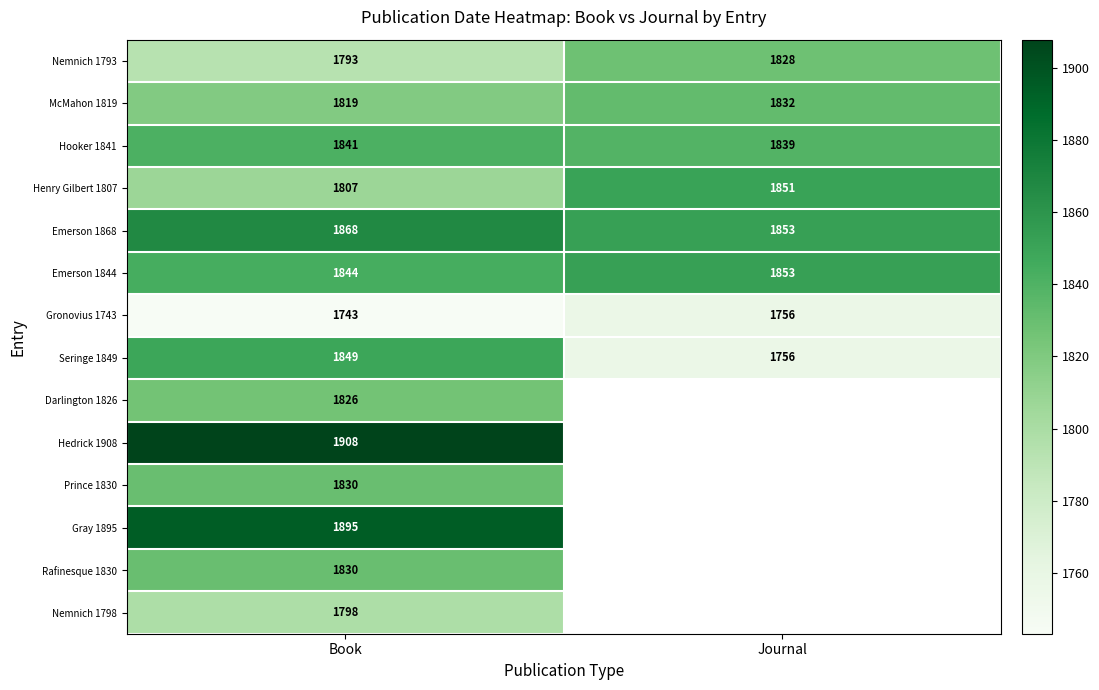

What is the approximate value of Nemnich 1793 at Journal, to the nearest 10?

1830